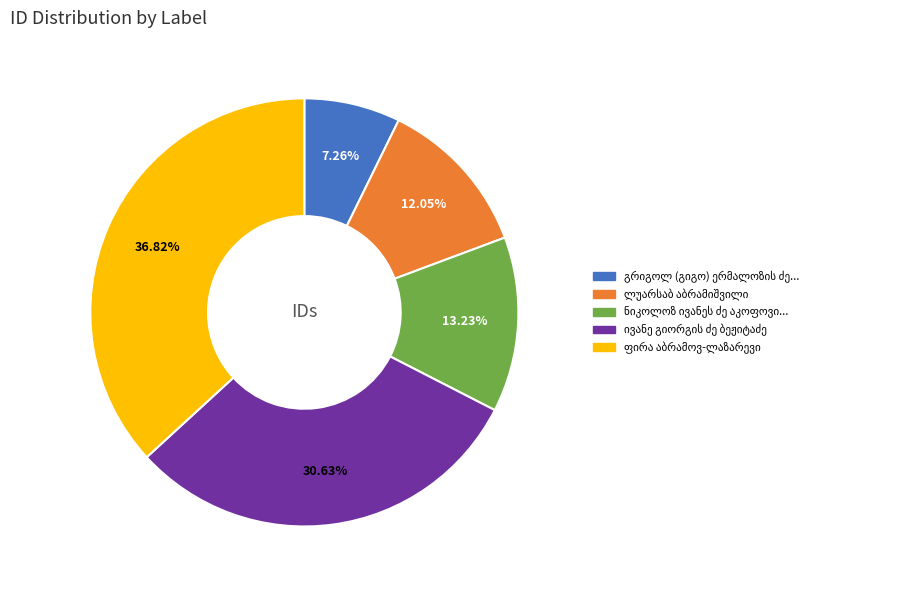

Does any single category account for the majority?

No